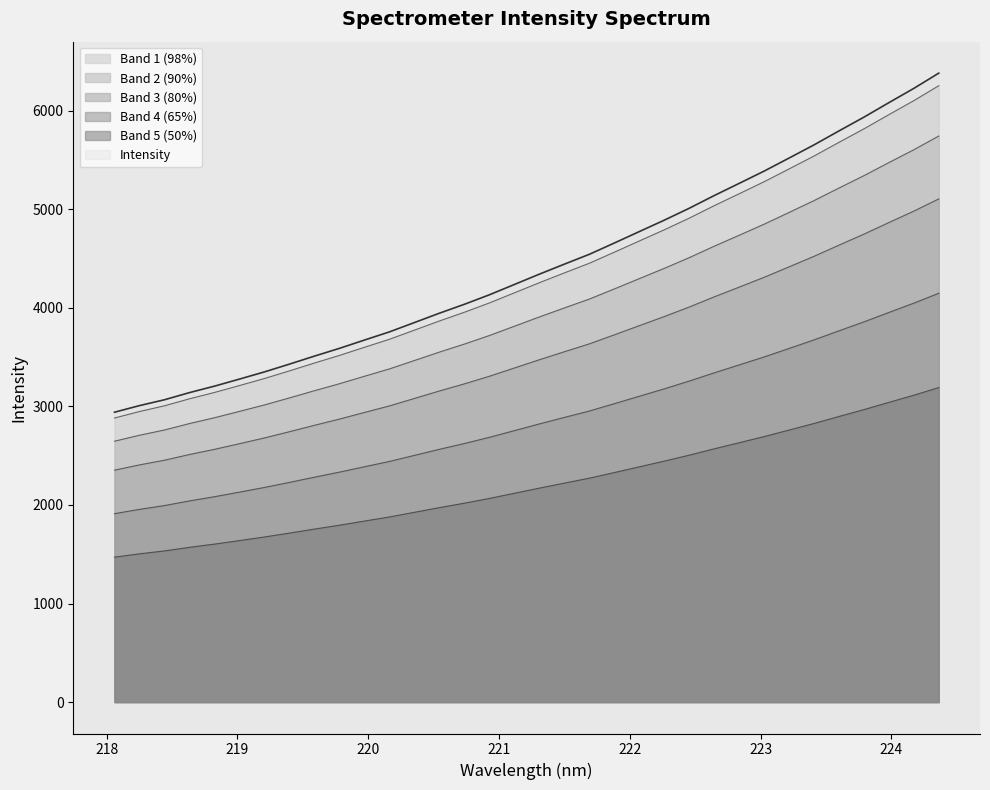

What is the smallest value displayed?

2353.3